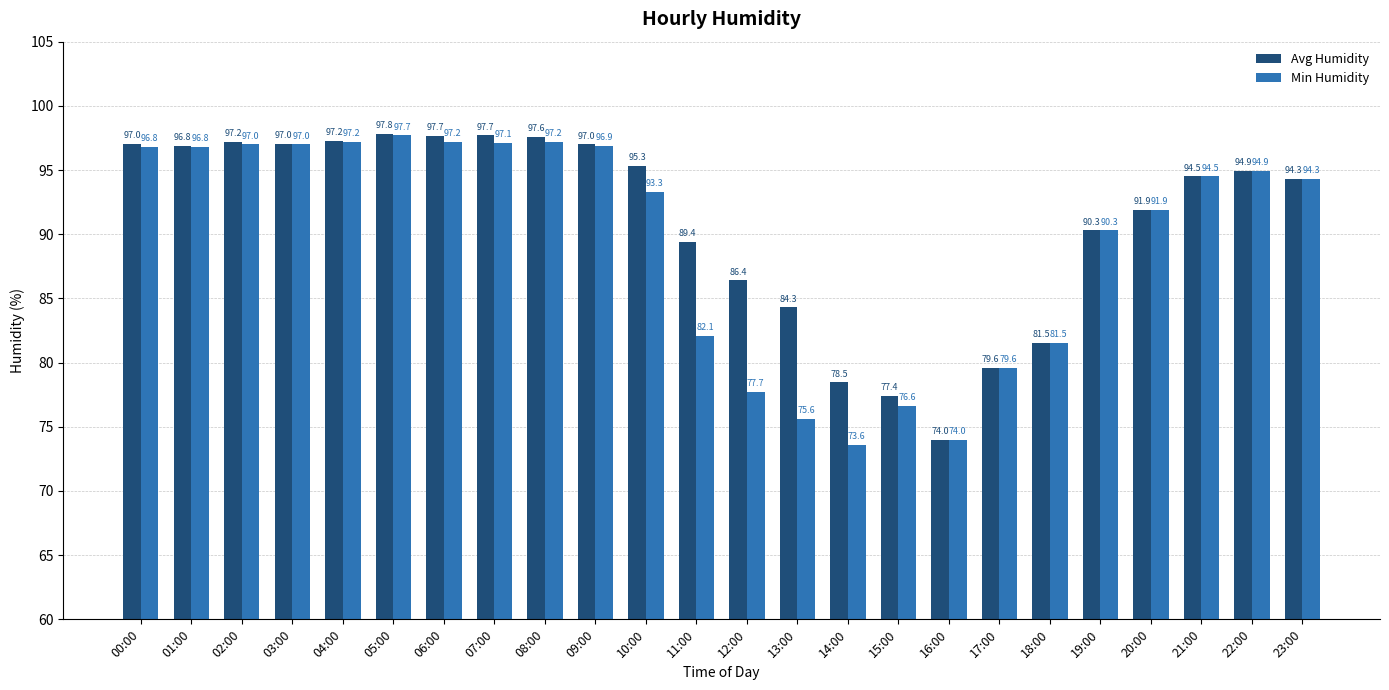

Is the value of Avg Humidity at 13:00 greater than the value of Min Humidity at 09:00?

No